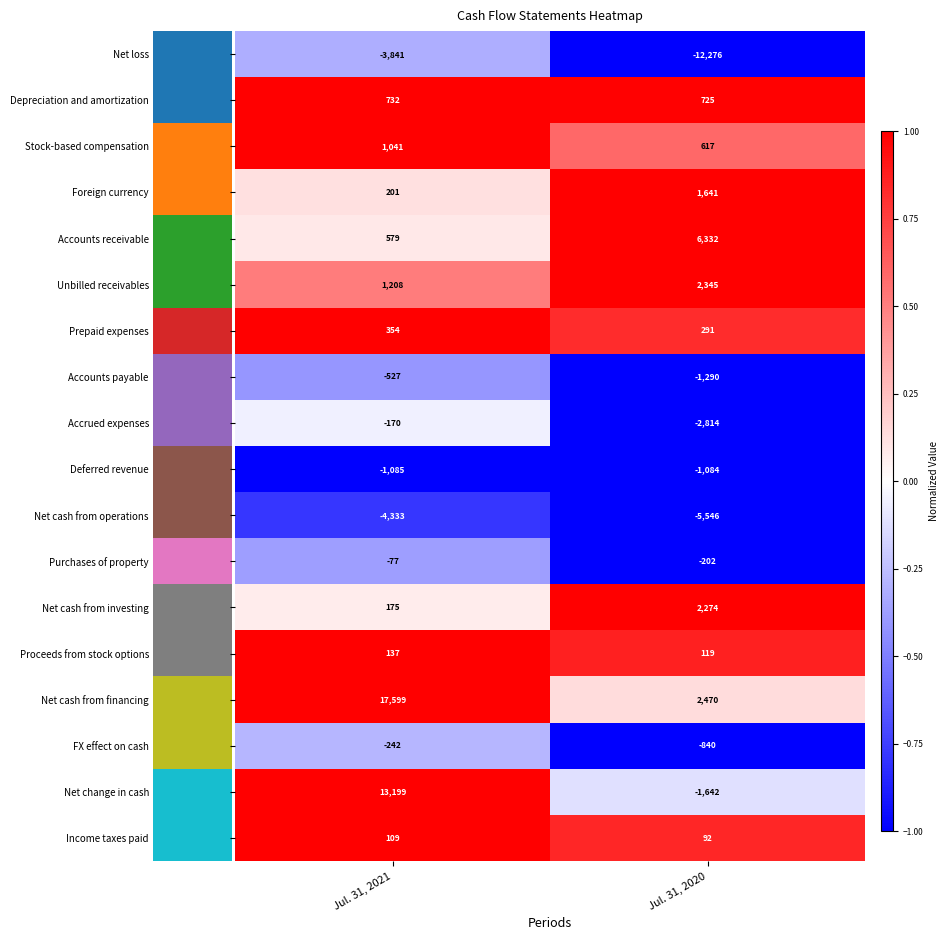

What is the spread (max minus min) of values at Jul. 31, 2021?

21932